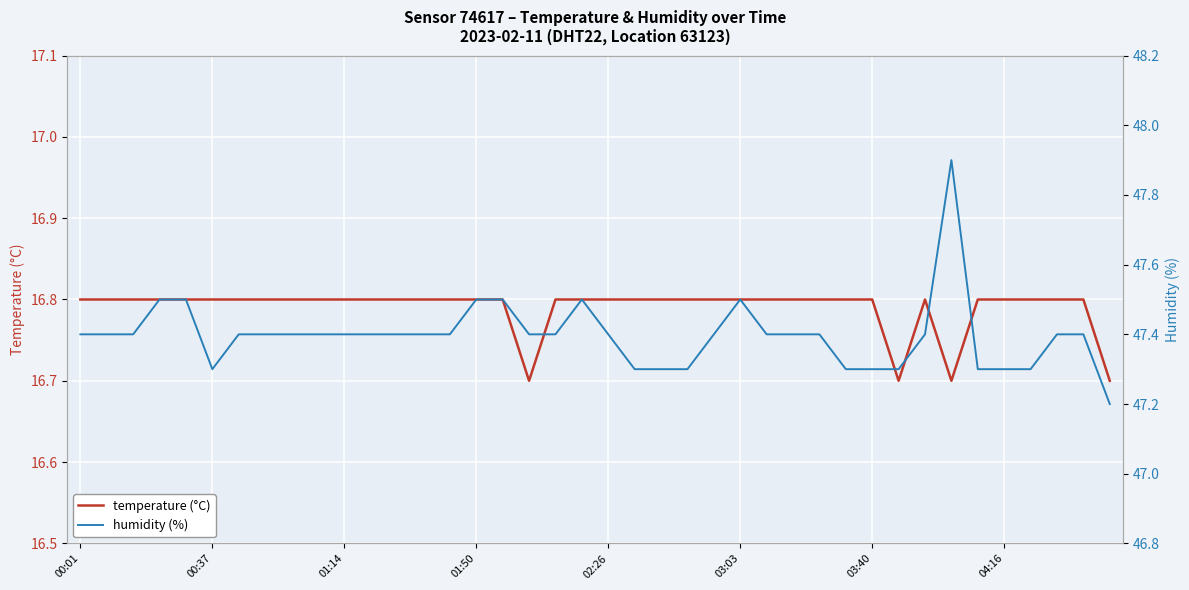

True or false: temperature (°C) and humidity (%) cross at least once.

False